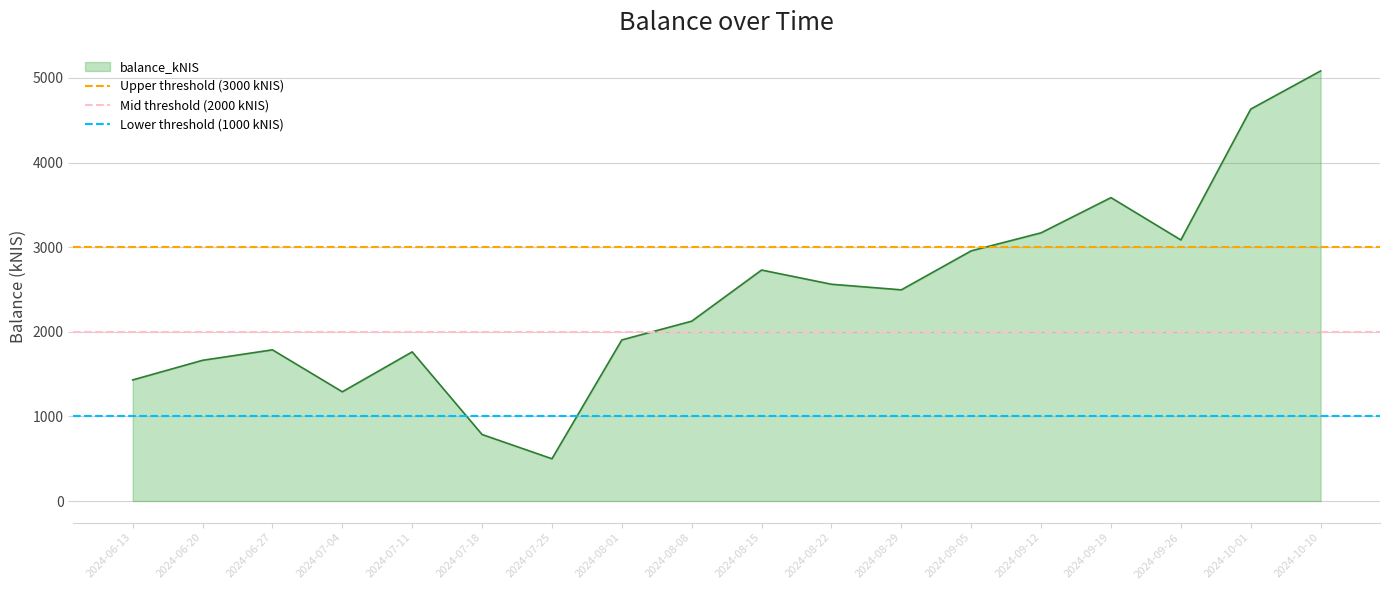

What is the value of the Upper threshold (3000 kNIS) point at the 1st from the left?

3000